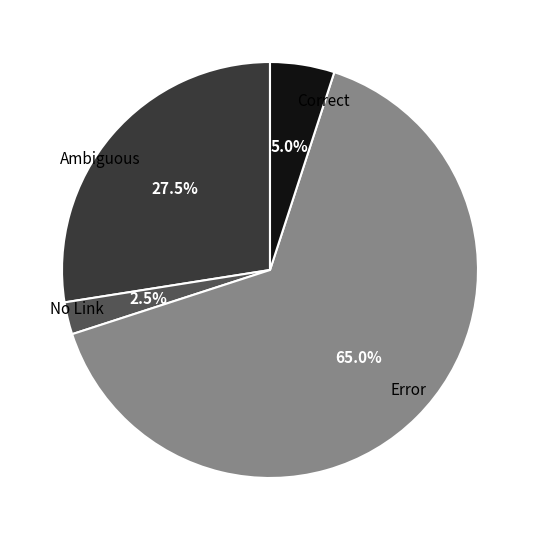

Which category has the smallest portion of the pie?

No Link